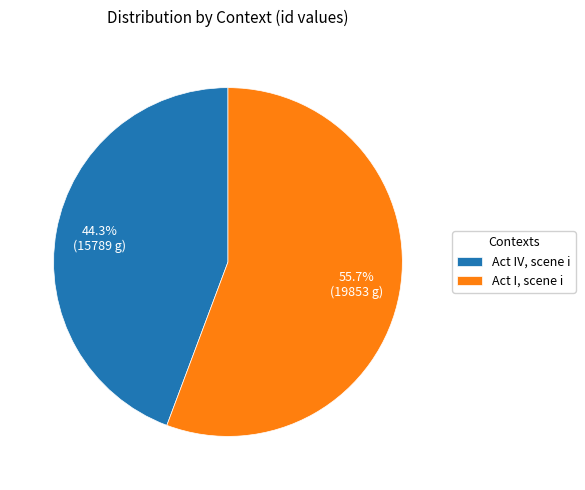

Which slice represents more than half of the pie?

Act I, scene i